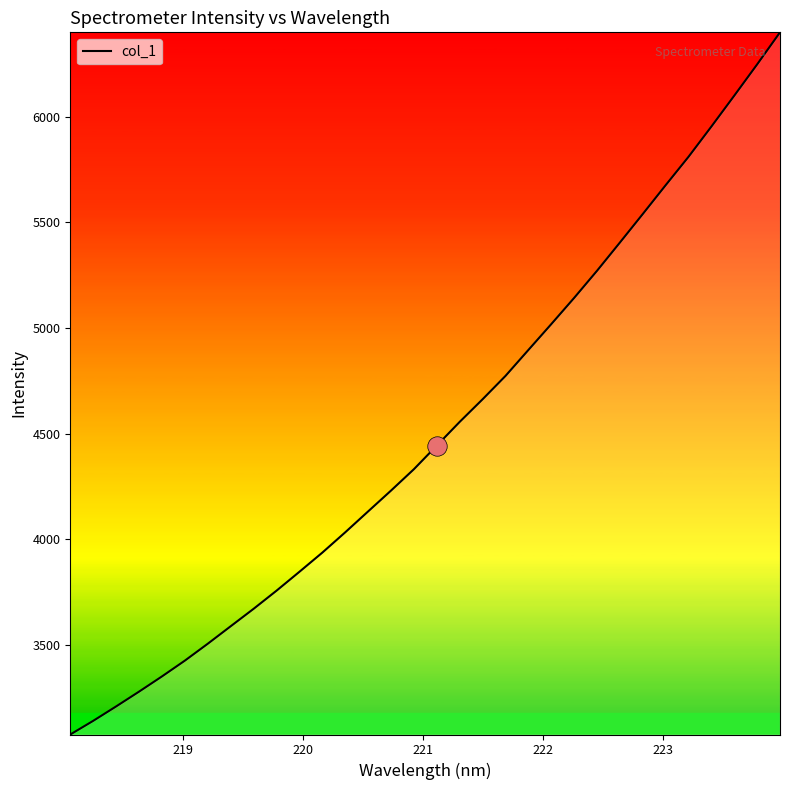

What is the difference between the maximum and minimum values?

3322.3